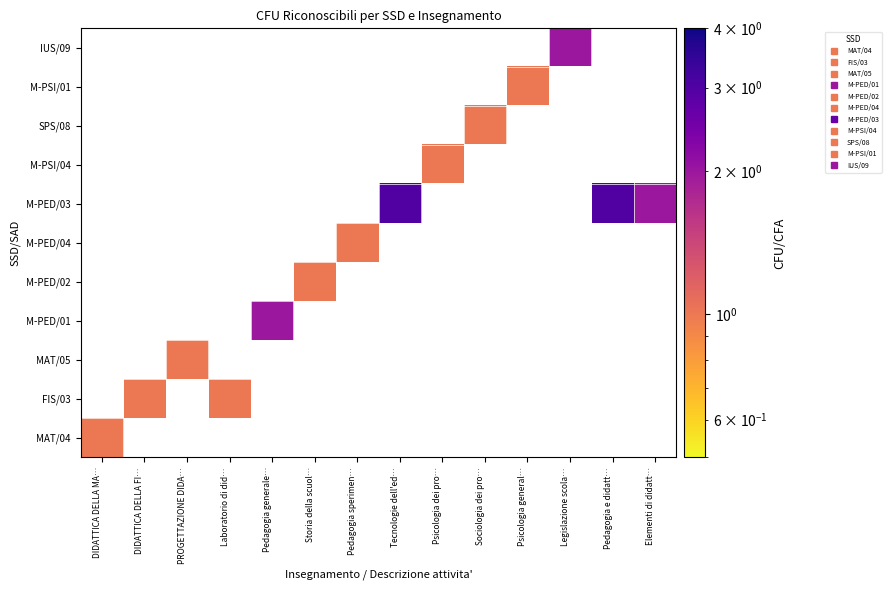

Reading left to right, what are all the values shown in this chart?

MAT/04: DIDATTICA DELLA MA…=1	DIDATTICA DELLA FI…=0	PROGETTAZIONE DIDA…=0	Laboratorio di did…=0	Pedagogia generale…=0	Storia della scuol…=0	Pedagogia sperimen…=0	Tecnologie dell'ed…=0	Psicologia dei pro…=0	Sociologia dei pro…=0	Psicologia general…=0	Legislazione scola…=0	Pedagogia e didatt…=0	Elementi di didatt…=0
FIS/03: DIDATTICA DELLA MA…=0	DIDATTICA DELLA FI…=1	PROGETTAZIONE DIDA…=0	Laboratorio di did…=1	Pedagogia generale…=0	Storia della scuol…=0	Pedagogia sperimen…=0	Tecnologie dell'ed…=0	Psicologia dei pro…=0	Sociologia dei pro…=0	Psicologia general…=0	Legislazione scola…=0	Pedagogia e didatt…=0	Elementi di didatt…=0
MAT/05: DIDATTICA DELLA MA…=0	DIDATTICA DELLA FI…=0	PROGETTAZIONE DIDA…=1	Laboratorio di did…=0	Pedagogia generale…=0	Storia della scuol…=0	Pedagogia sperimen…=0	Tecnologie dell'ed…=0	Psicologia dei pro…=0	Sociologia dei pro…=0	Psicologia general…=0	Legislazione scola…=0	Pedagogia e didatt…=0	Elementi di didatt…=0
M-PED/01: DIDATTICA DELLA MA…=0	DIDATTICA DELLA FI…=0	PROGETTAZIONE DIDA…=0	Laboratorio di did…=0	Pedagogia generale…=2	Storia della scuol…=0	Pedagogia sperimen…=0	Tecnologie dell'ed…=0	Psicologia dei pro…=0	Sociologia dei pro…=0	Psicologia general…=0	Legislazione scola…=0	Pedagogia e didatt…=0	Elementi di didatt…=0
M-PED/02: DIDATTICA DELLA MA…=0	DIDATTICA DELLA FI…=0	PROGETTAZIONE DIDA…=0	Laboratorio di did…=0	Pedagogia generale…=0	Storia della scuol…=1	Pedagogia sperimen…=0	Tecnologie dell'ed…=0	Psicologia dei pro…=0	Sociologia dei pro…=0	Psicologia general…=0	Legislazione scola…=0	Pedagogia e didatt…=0	Elementi di didatt…=0
M-PED/04: DIDATTICA DELLA MA…=0	DIDATTICA DELLA FI…=0	PROGETTAZIONE DIDA…=0	Laboratorio di did…=0	Pedagogia generale…=0	Storia della scuol…=0	Pedagogia sperimen…=1	Tecnologie dell'ed…=0	Psicologia dei pro…=0	Sociologia dei pro…=0	Psicologia general…=0	Legislazione scola…=0	Pedagogia e didatt…=0	Elementi di didatt…=0
M-PED/03: DIDATTICA DELLA MA…=0	DIDATTICA DELLA FI…=0	PROGETTAZIONE DIDA…=0	Laboratorio di did…=0	Pedagogia generale…=0	Storia della scuol…=0	Pedagogia sperimen…=0	Tecnologie dell'ed…=3	Psicologia dei pro…=0	Sociologia dei pro…=0	Psicologia general…=0	Legislazione scola…=0	Pedagogia e didatt…=3	Elementi di didatt…=2
M-PSI/04: DIDATTICA DELLA MA…=0	DIDATTICA DELLA FI…=0	PROGETTAZIONE DIDA…=0	Laboratorio di did…=0	Pedagogia generale…=0	Storia della scuol…=0	Pedagogia sperimen…=0	Tecnologie dell'ed…=0	Psicologia dei pro…=1	Sociologia dei pro…=0	Psicologia general…=0	Legislazione scola…=0	Pedagogia e didatt…=0	Elementi di didatt…=0
SPS/08: DIDATTICA DELLA MA…=0	DIDATTICA DELLA FI…=0	PROGETTAZIONE DIDA…=0	Laboratorio di did…=0	Pedagogia generale…=0	Storia della scuol…=0	Pedagogia sperimen…=0	Tecnologie dell'ed…=0	Psicologia dei pro…=0	Sociologia dei pro…=1	Psicologia general…=0	Legislazione scola…=0	Pedagogia e didatt…=0	Elementi di didatt…=0
M-PSI/01: DIDATTICA DELLA MA…=0	DIDATTICA DELLA FI…=0	PROGETTAZIONE DIDA…=0	Laboratorio di did…=0	Pedagogia generale…=0	Storia della scuol…=0	Pedagogia sperimen…=0	Tecnologie dell'ed…=0	Psicologia dei pro…=0	Sociologia dei pro…=0	Psicologia general…=1	Legislazione scola…=0	Pedagogia e didatt…=0	Elementi di didatt…=0
IUS/09: DIDATTICA DELLA MA…=0	DIDATTICA DELLA FI…=0	PROGETTAZIONE DIDA…=0	Laboratorio di did…=0	Pedagogia generale…=0	Storia della scuol…=0	Pedagogia sperimen…=0	Tecnologie dell'ed…=0	Psicologia dei pro…=0	Sociologia dei pro…=0	Psicologia general…=0	Legislazione scola…=2	Pedagogia e didatt…=0	Elementi di didatt…=0